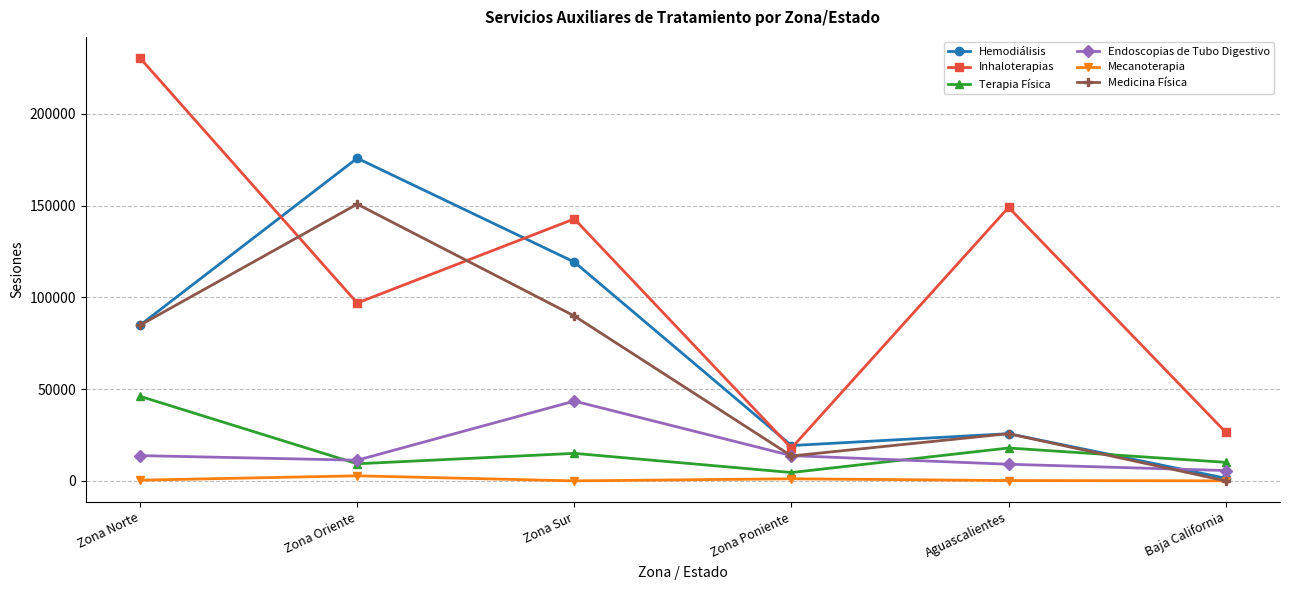

What are all the series names shown in the legend?

Hemodiálisis, Inhaloterapias, Terapia Física, Endoscopias de Tubo Digestivo, Mecanoterapia, Medicina Física